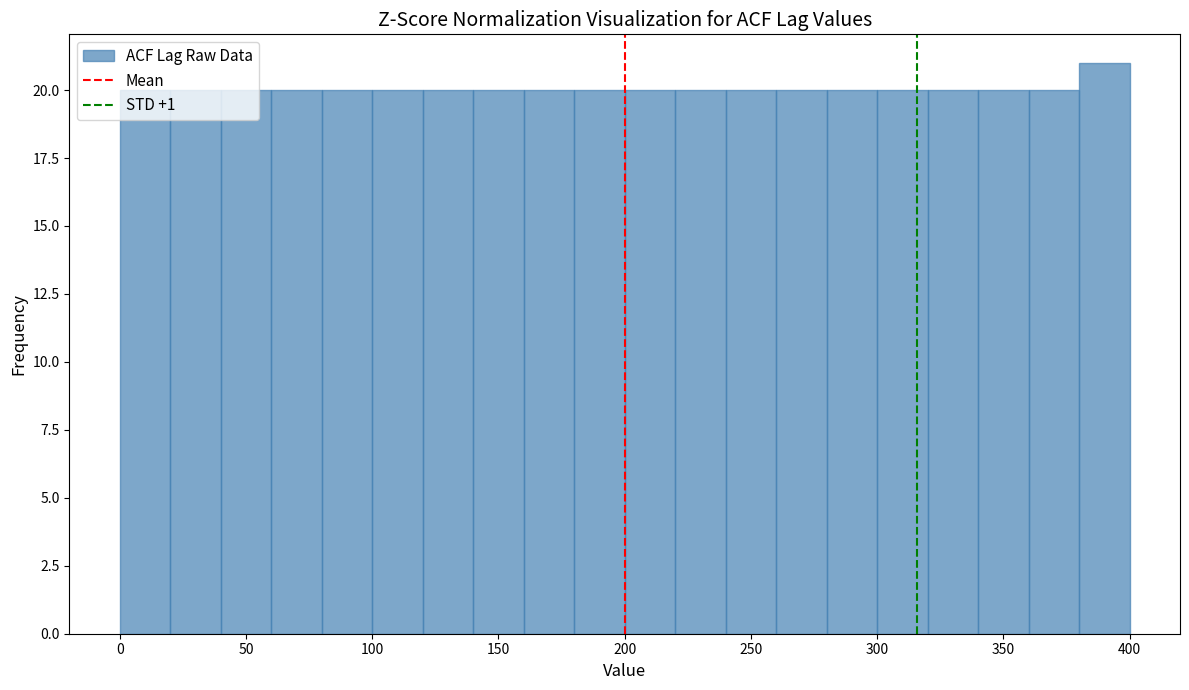

How tall is the bar that spans 360 to 380 on the x-axis? The values are not printed on the chart, so give them approximately, as read against the axis.

20